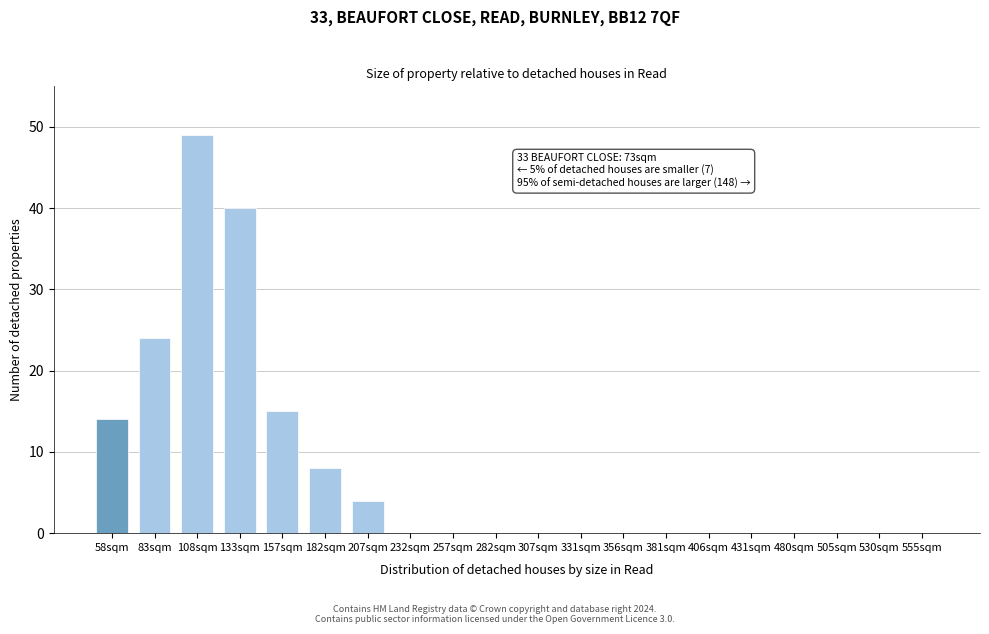

Reading right to left, list all the values displayed in this chart.

555sqm=0	530sqm=0	505sqm=0	480sqm=0	431sqm=0	406sqm=0	381sqm=0	356sqm=0	331sqm=0	307sqm=0	282sqm=0	257sqm=0	232sqm=0	207sqm=4	182sqm=8	157sqm=15	133sqm=40	108sqm=49	83sqm=24	58sqm=14